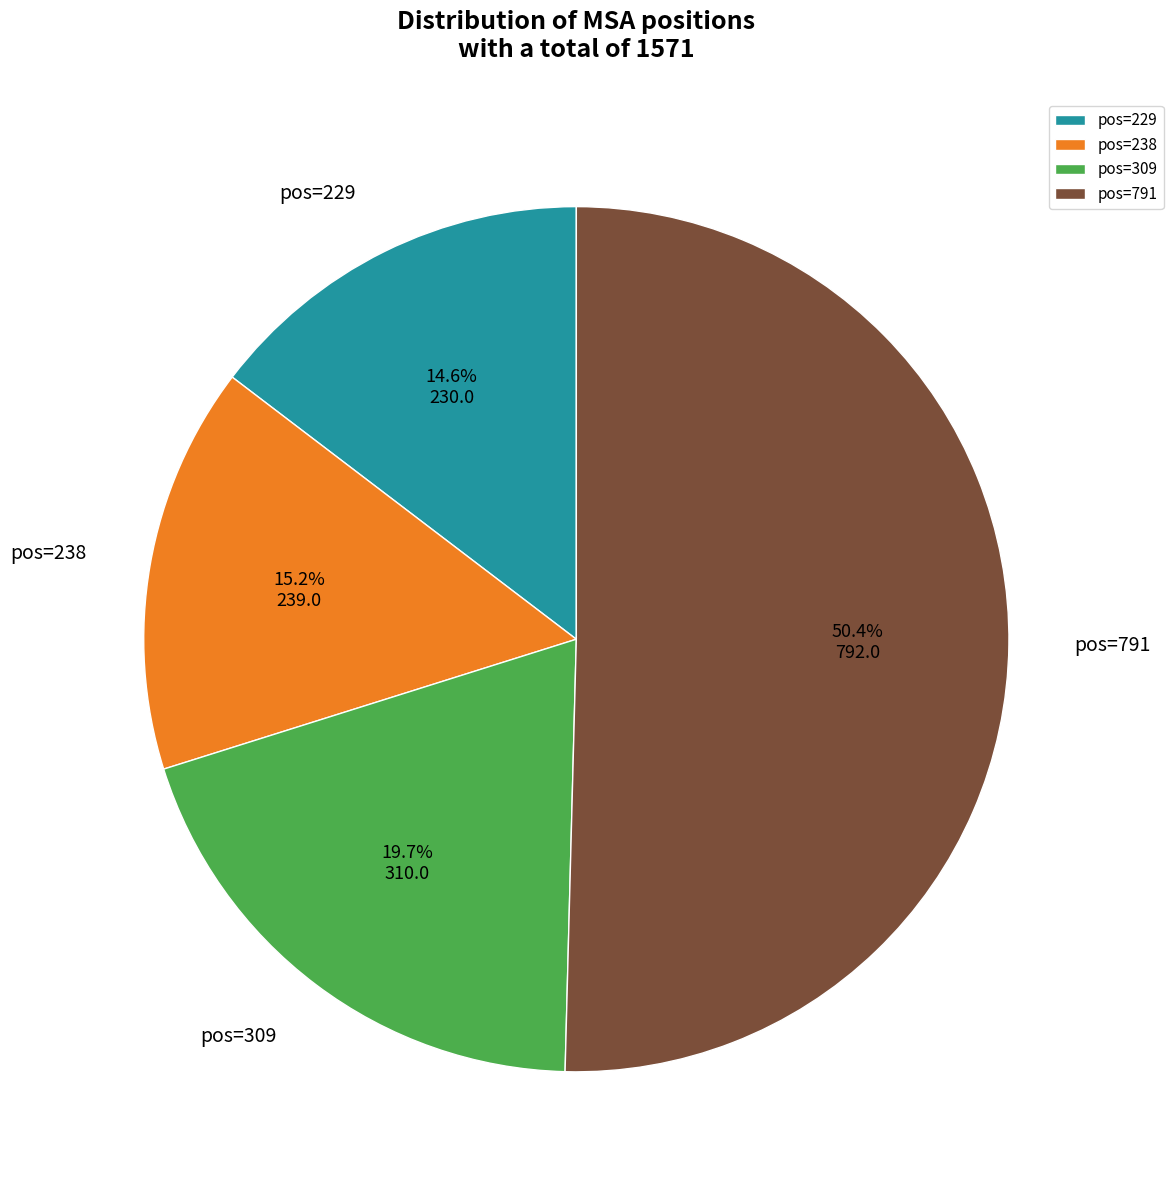

Does any single category account for the majority?

Yes